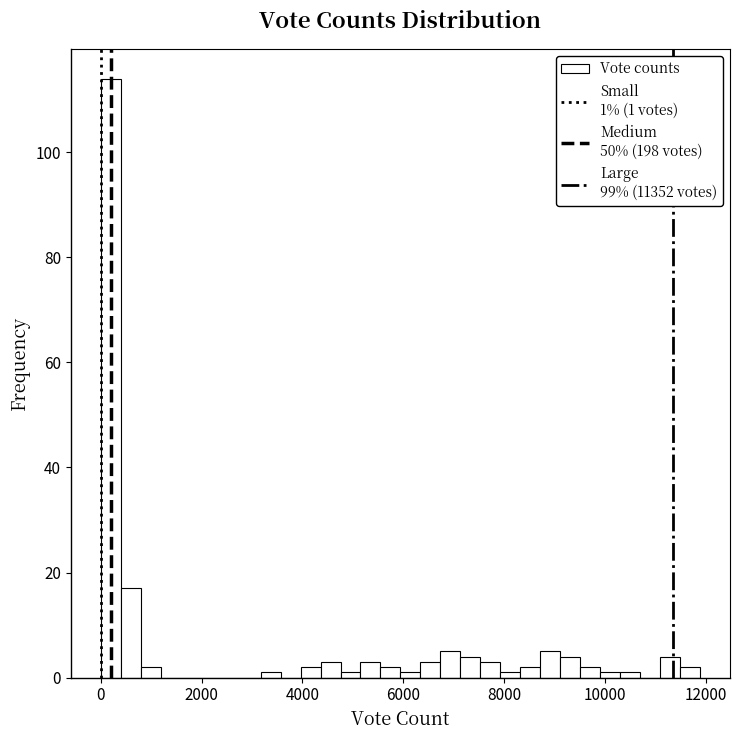

Around what value on the x-axis is the tallest bar? Give the approximate position of its centre, as read against the axis.

200